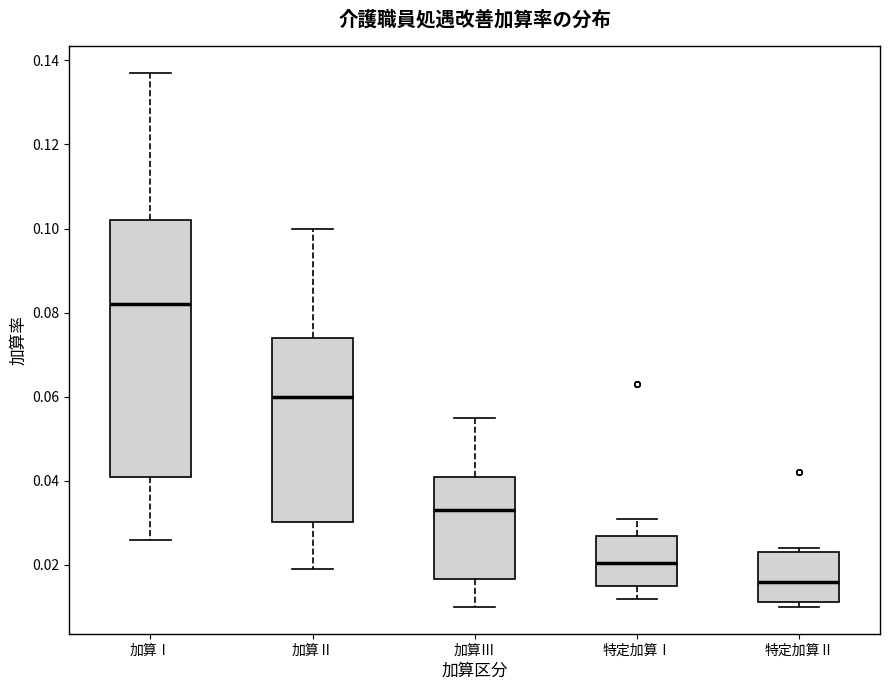

Where is the lower edge of the box for 特定加算Ⅱ on the y-axis? The values are not printed on the chart, so give them approximately, as read against the axis.

0.012